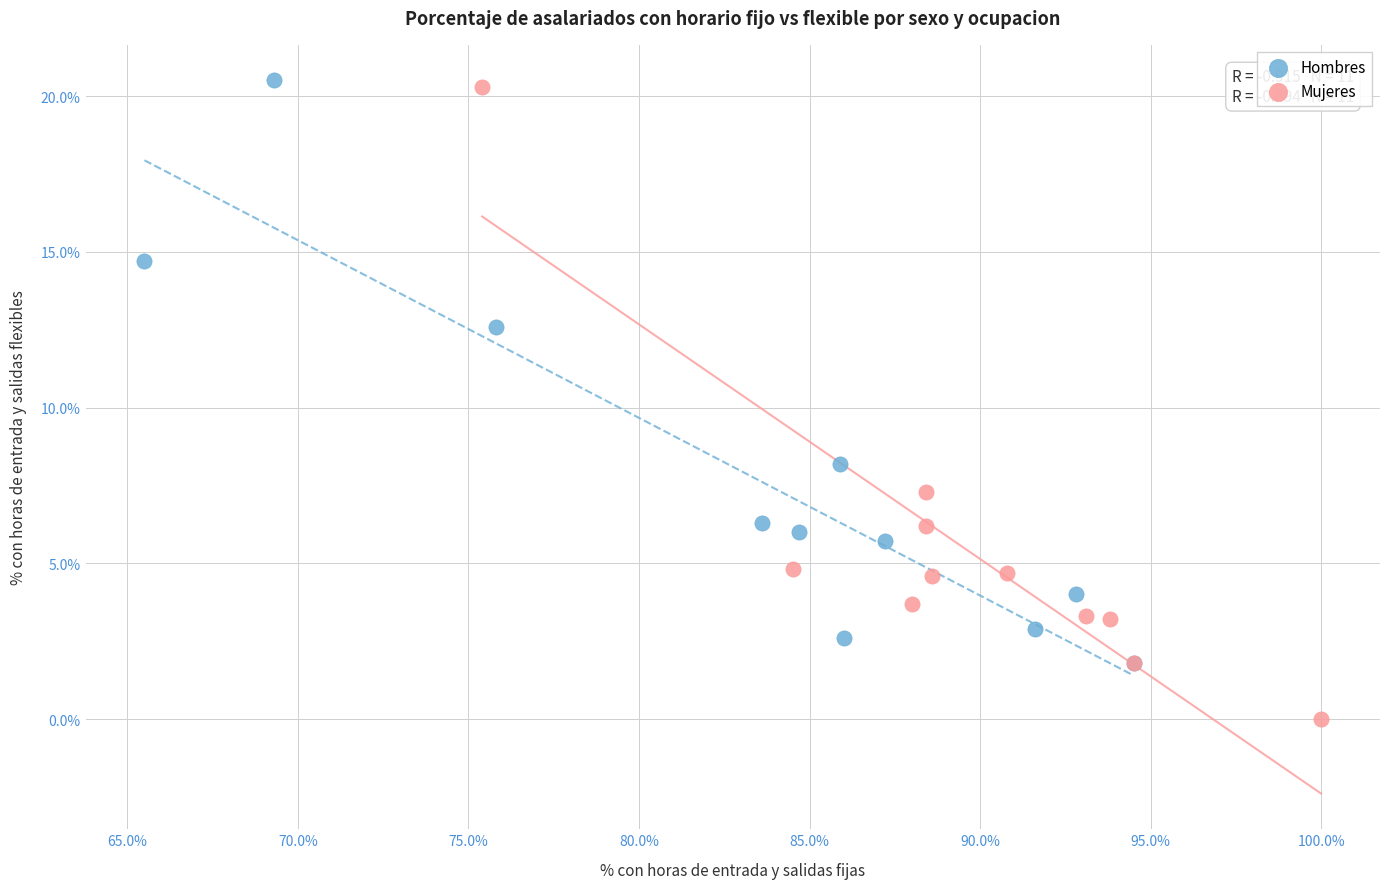

Which series reaches the minimum Y coordinate?

Mujeres